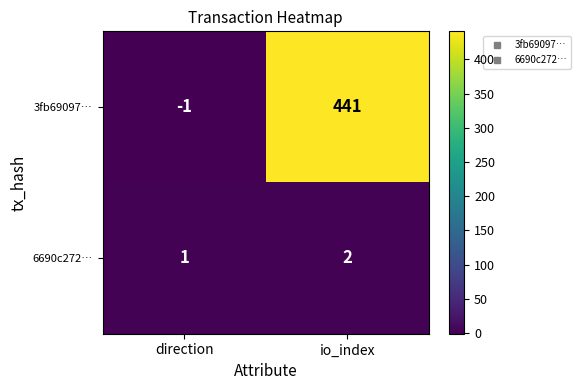

What is the maximum value shown in the chart?

441